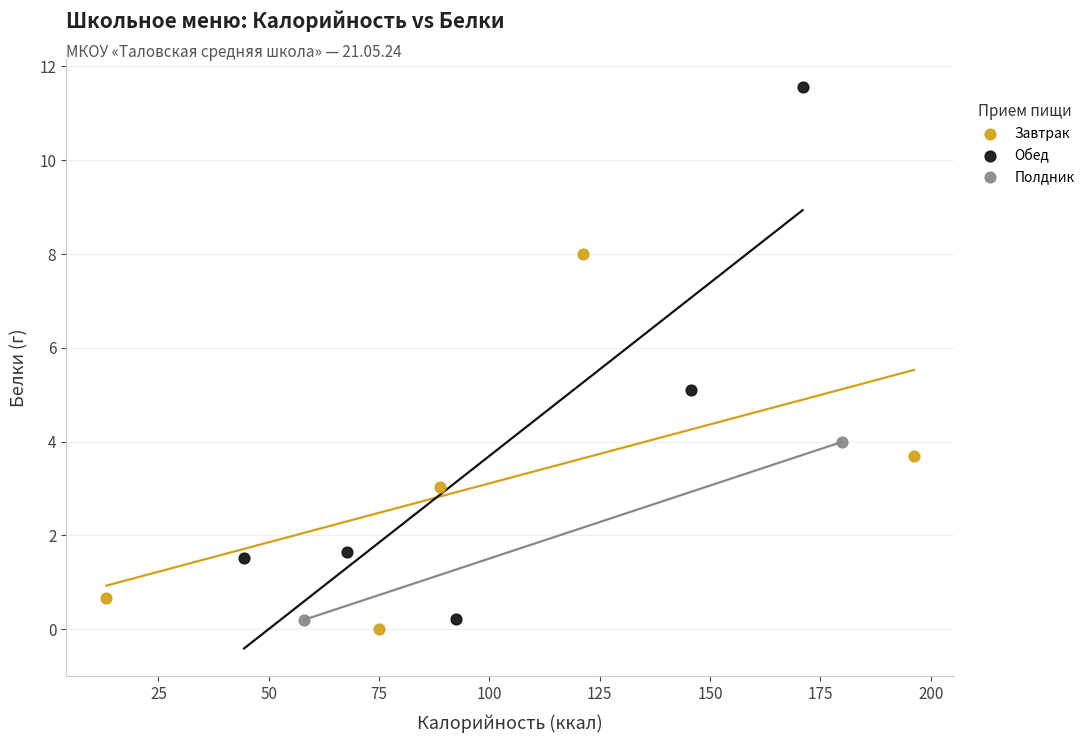

Which series reaches the minimum Y coordinate?

Завтрак